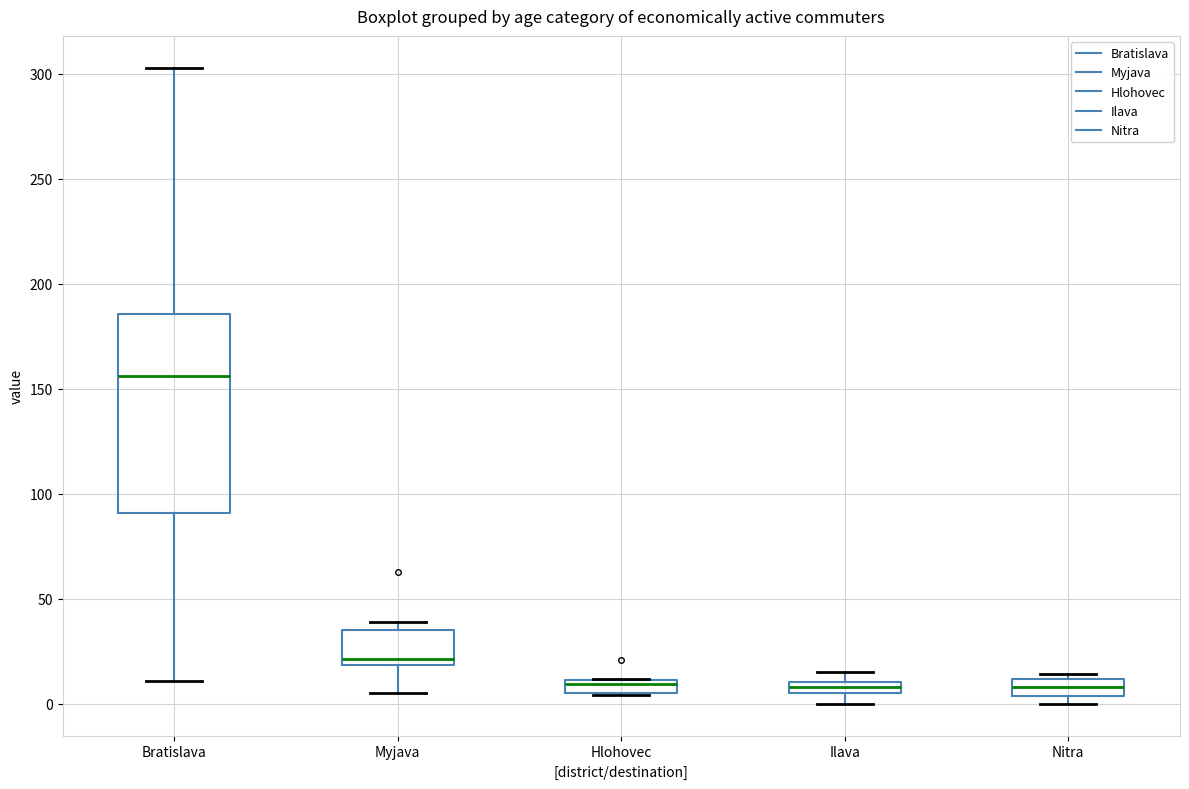

Which box's median line is the highest?

Bratislava